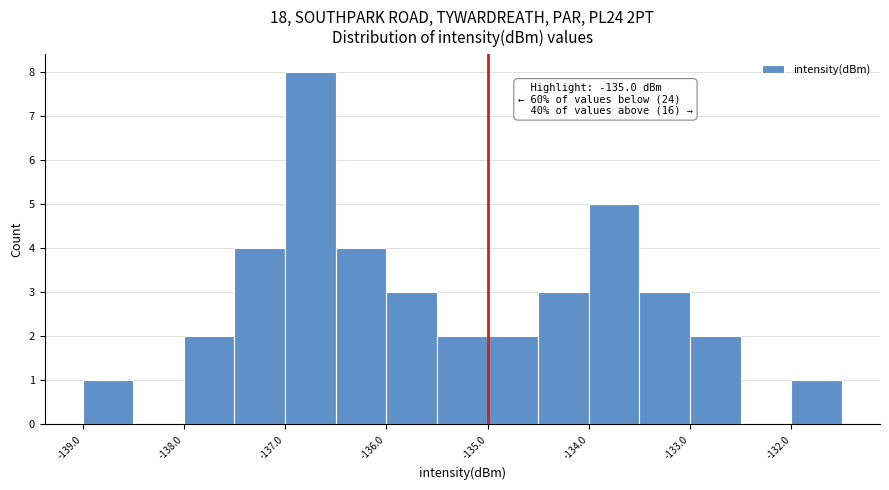

Which range on the x-axis has the tallest bar?

-137.0 to -136.5